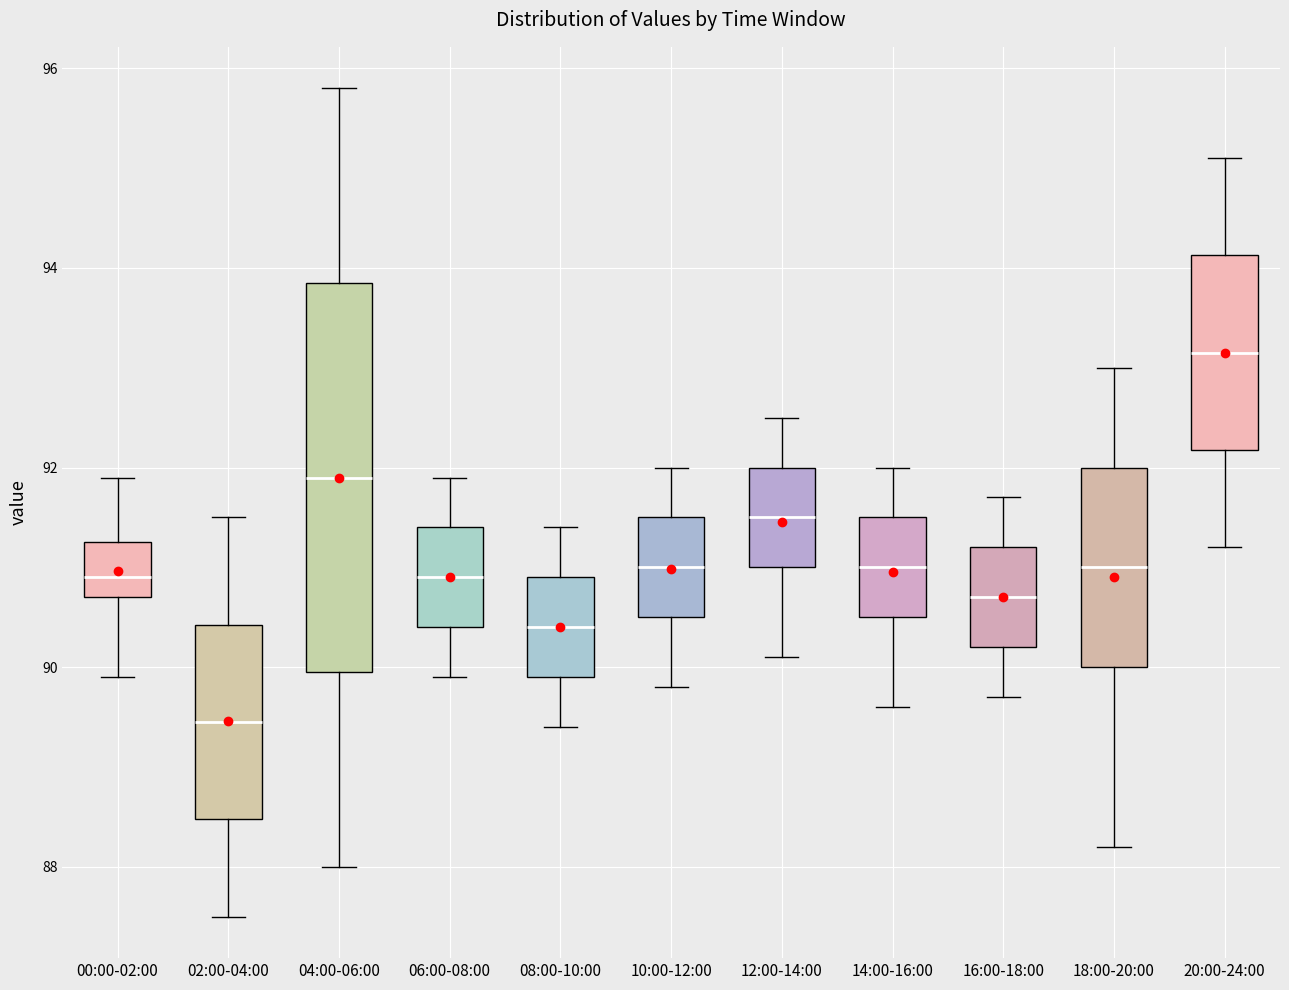

Reading left to right, read every box against the y-axis: the position of its median line, the range the box covers, and the ends of its whiskers. The values are not printed on the chart, so give them approximately, as read against the axis.

00:00-02:00: median 91.0, box 90.8 to 91.2, whiskers 90.0 to 92.0
02:00-04:00: median 89.4, box 88.4 to 90.4, whiskers 87.6 to 91.6
04:00-06:00: median 92.0, box 90.0 to 93.8, whiskers 88.0 to 95.8
06:00-08:00: median 91.0, box 90.4 to 91.4, whiskers 90.0 to 92.0
08:00-10:00: median 90.4, box 90.0 to 91.0, whiskers 89.4 to 91.4
10:00-12:00: median 91.0, box 90.6 to 91.6, whiskers 89.8 to 92.0
12:00-14:00: median 91.6, box 91.0 to 92.0, whiskers 90.2 to 92.6
14:00-16:00: median 91.0, box 90.6 to 91.6, whiskers 89.6 to 92.0
16:00-18:00: median 90.8, box 90.2 to 91.2, whiskers 89.8 to 91.8
18:00-20:00: median 91.0, box 90.0 to 92.0, whiskers 88.2 to 93.0
20:00-24:00: median 93.2, box 92.2 to 94.2, whiskers 91.2 to 95.2